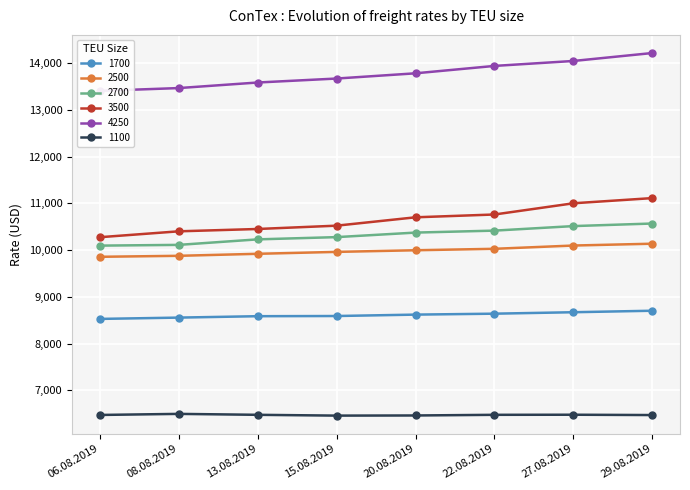

At which category does the chart reach its peak across all series?

29.08.2019